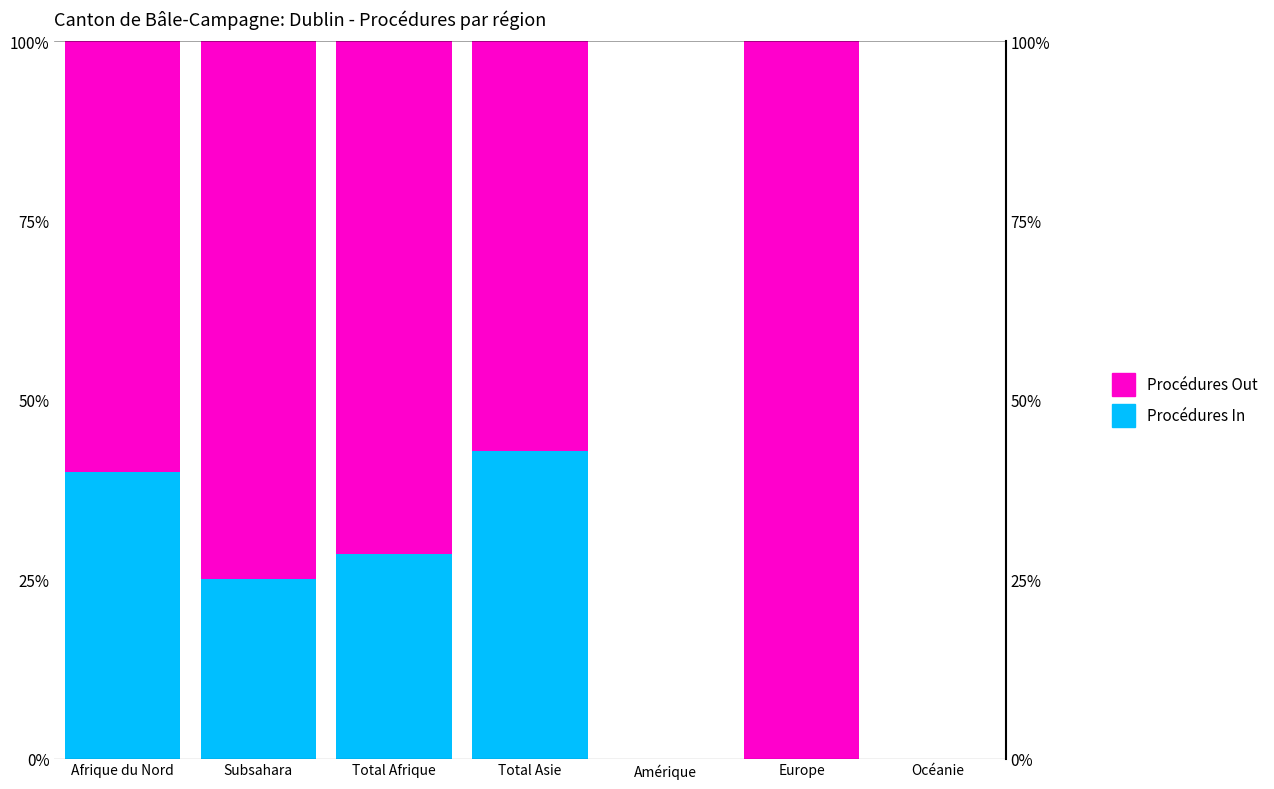

Reading left to right, list all the values displayed in this chart.

Procédures In: Afrique du Nord=40.0	Subsahara=25.0	Total Afrique=28.6	Total Asie=42.9	Amérique=0.0	Europe=0.0	Océanie=0.0
Procédures Out: Afrique du Nord=60.0	Subsahara=75.0	Total Afrique=71.4	Total Asie=57.1	Amérique=0.0	Europe=100.0	Océanie=0.0